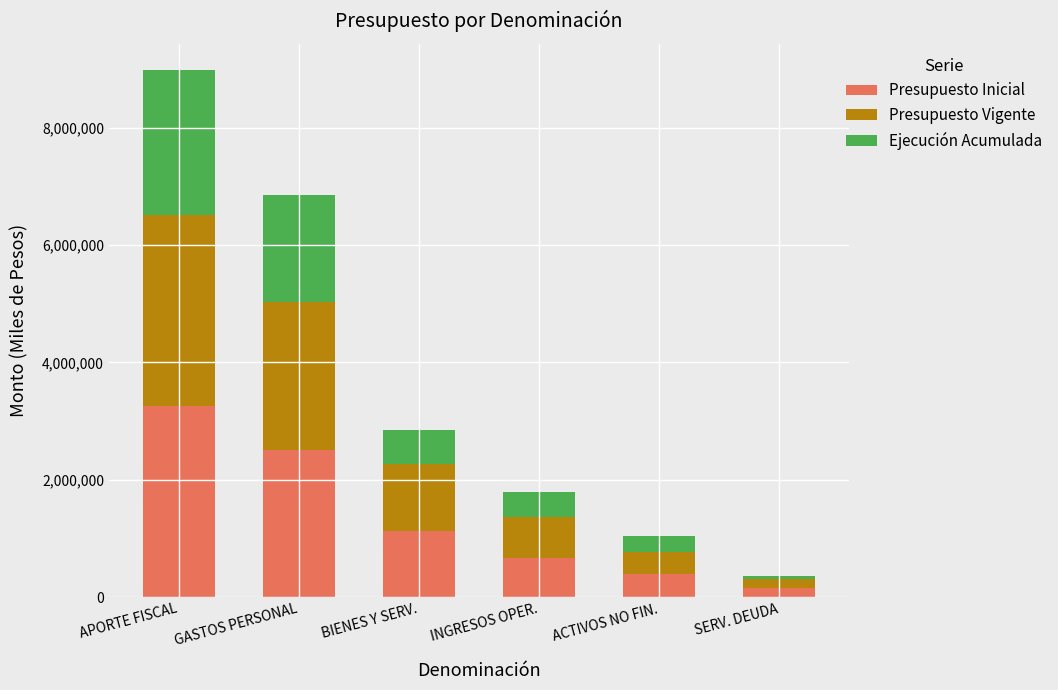

At which label does Presupuesto Inicial reach its minimum?

SERV. DEUDA